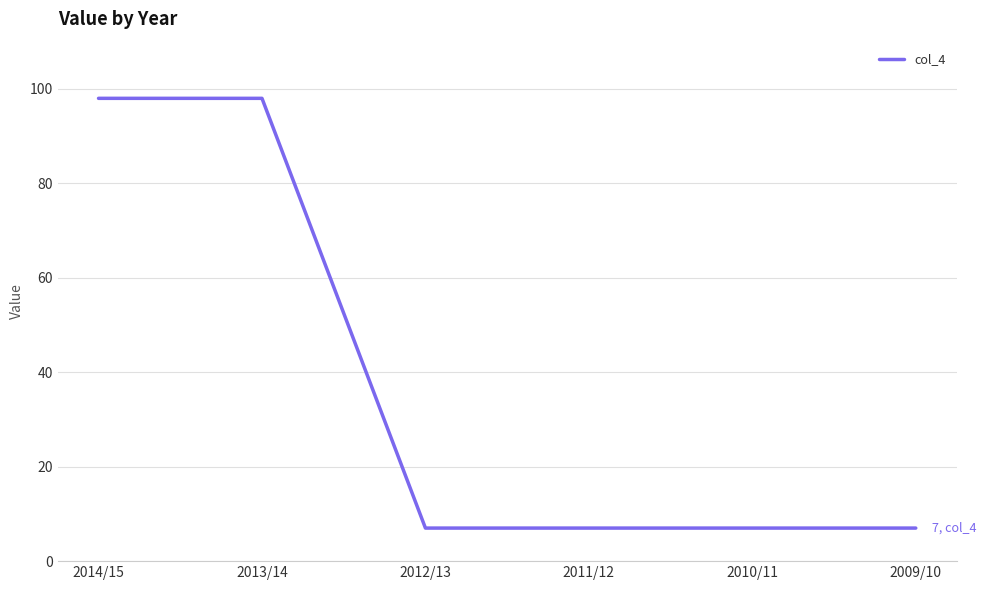

Reading left to right, transcribe all the data shown in this chart.

2014/15=98	2013/14=98	2012/13=7	2011/12=7	2010/11=7	2009/10=7